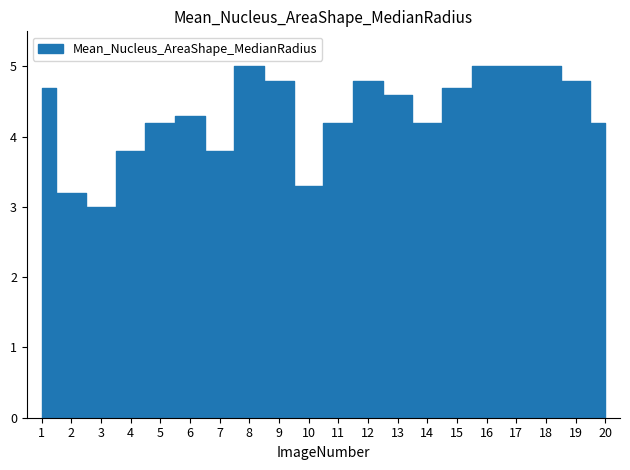

List the labels in order of value, largest first.

8, 16, 17, 18, 9, 12, 19, 1, 15, 13, 6, 5, 11, 14, 20, 4, 7, 10, 2, 3